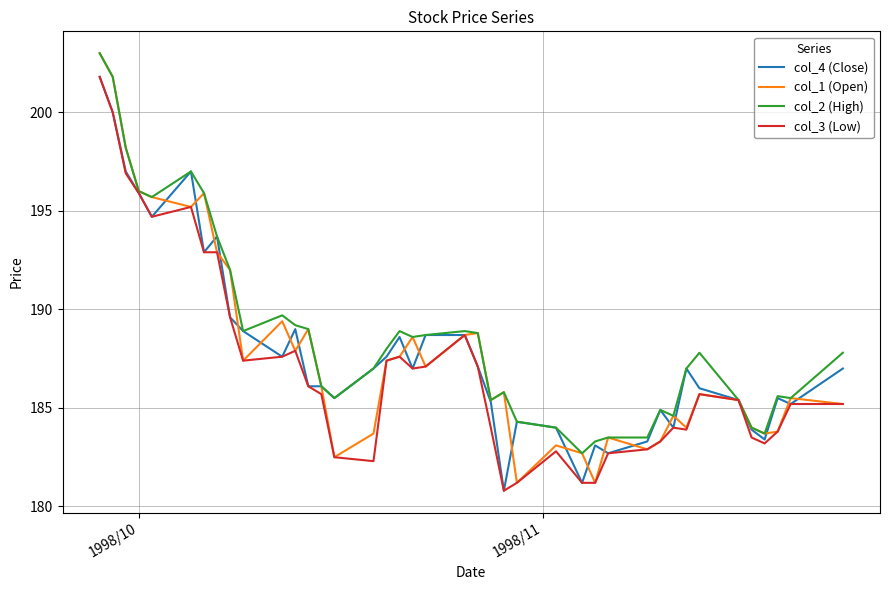

What is the maximum value for col_3 (Low)?

201.8